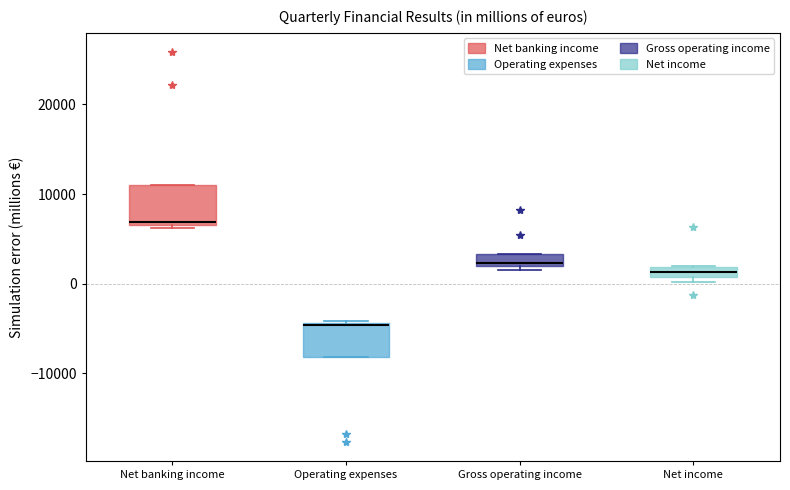

Where is the lower edge of the box for Net income on the y-axis? The values are not printed on the chart, so give them approximately, as read against the axis.

1000